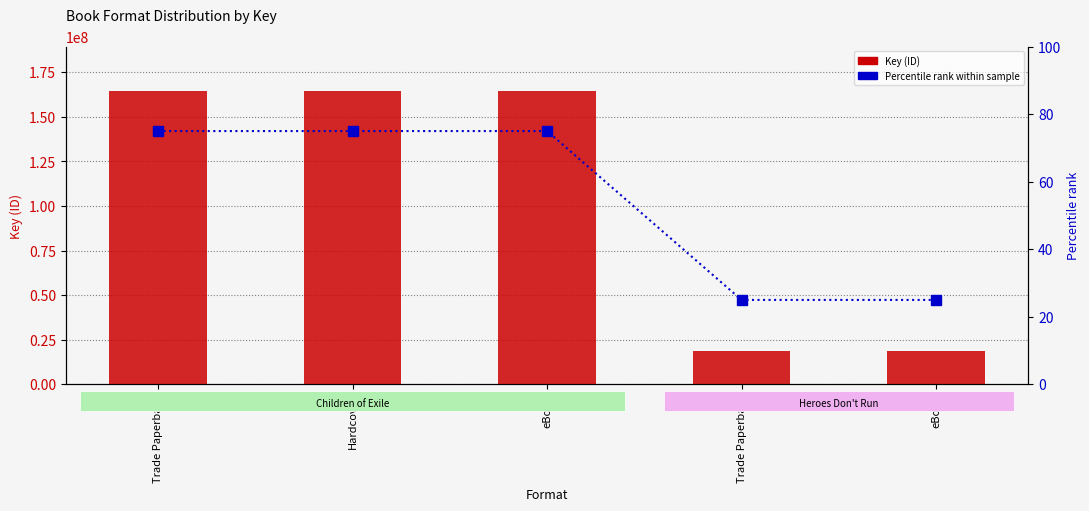

How many values in the Key (ID) series are below 164665266?

2